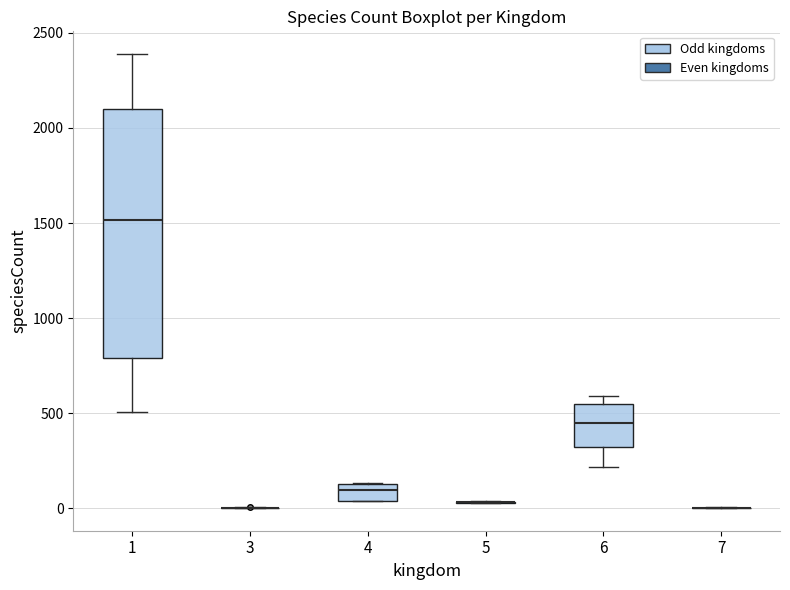

Reading left to right, read every box against the y-axis: the position of its median line, the range the box covers, and the ends of its whiskers. The values are not printed on the chart, so give them approximately, as read against the axis.

1: median 1500, box 800 to 2100, whiskers 500 to 2400
3: box collapsed to a line at 0, whiskers 0 to 0
4: median 100, box 50 to 150, whiskers 50 to 150
5: box collapsed to a line at 50, whiskers 50 to 50
6: median 450, box 300 to 550, whiskers 200 to 600
7: box collapsed to a line at 0, whiskers 0 to 0